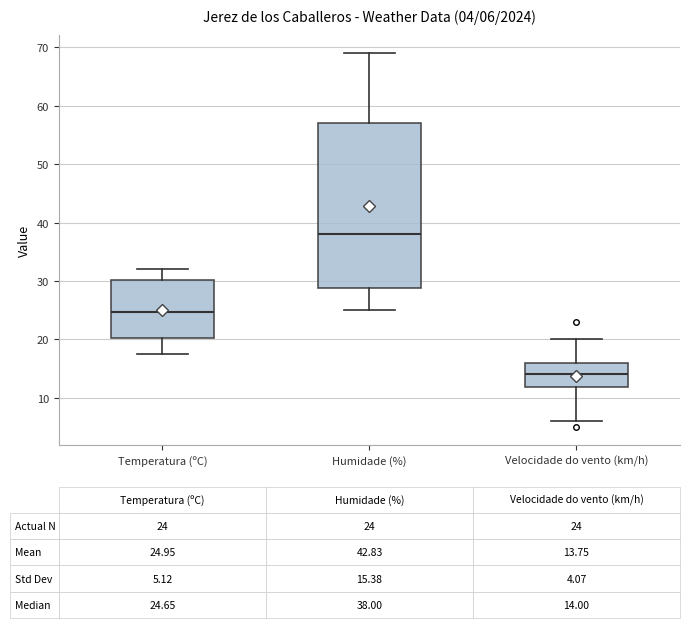

Which box's median line is the lowest?

Velocidade do vento (km/h)